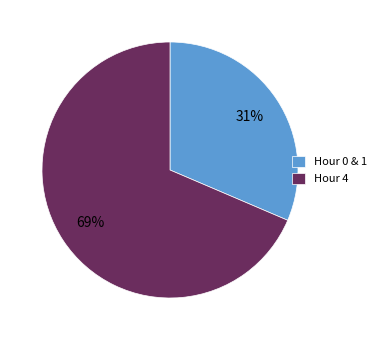

True or false: Hour 4 accounts for 81% of the total.

False